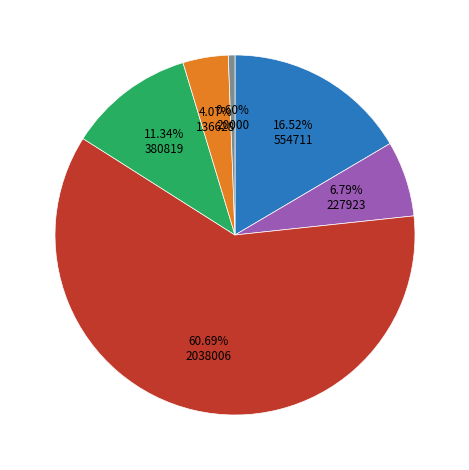

Is there a majority slice in this chart?

Yes